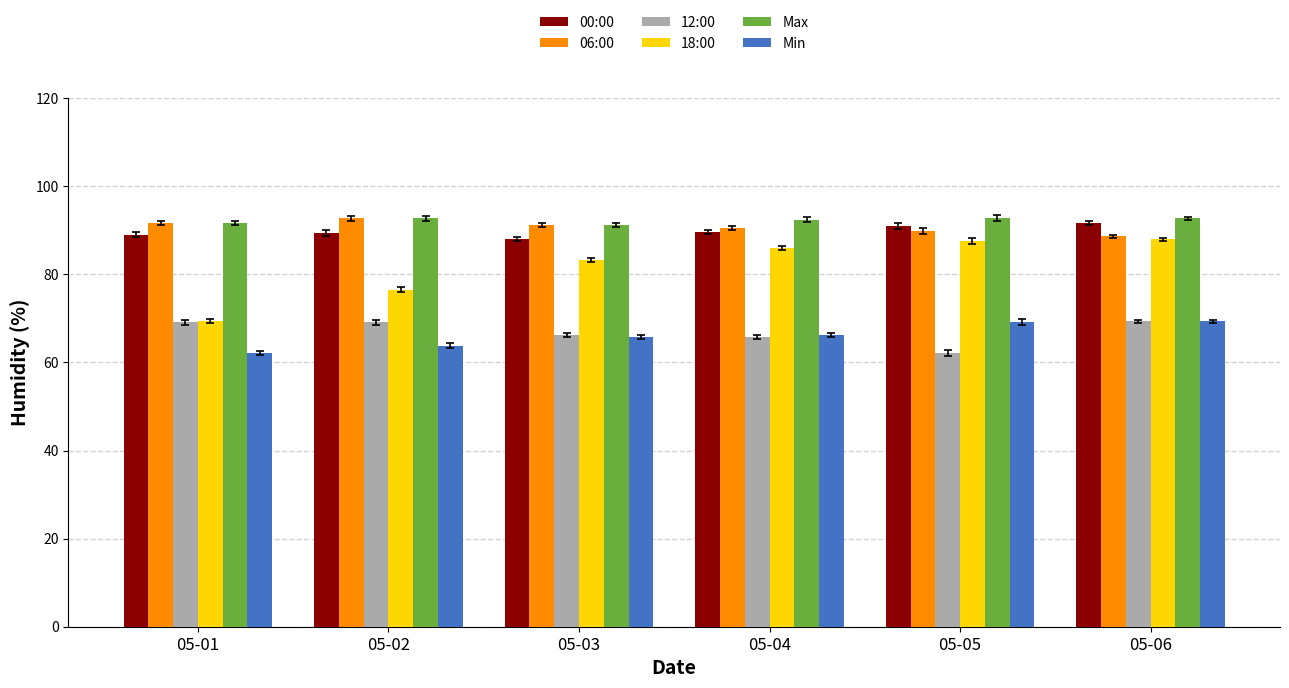

Where does the 12:00 series first go above 69?

05-01